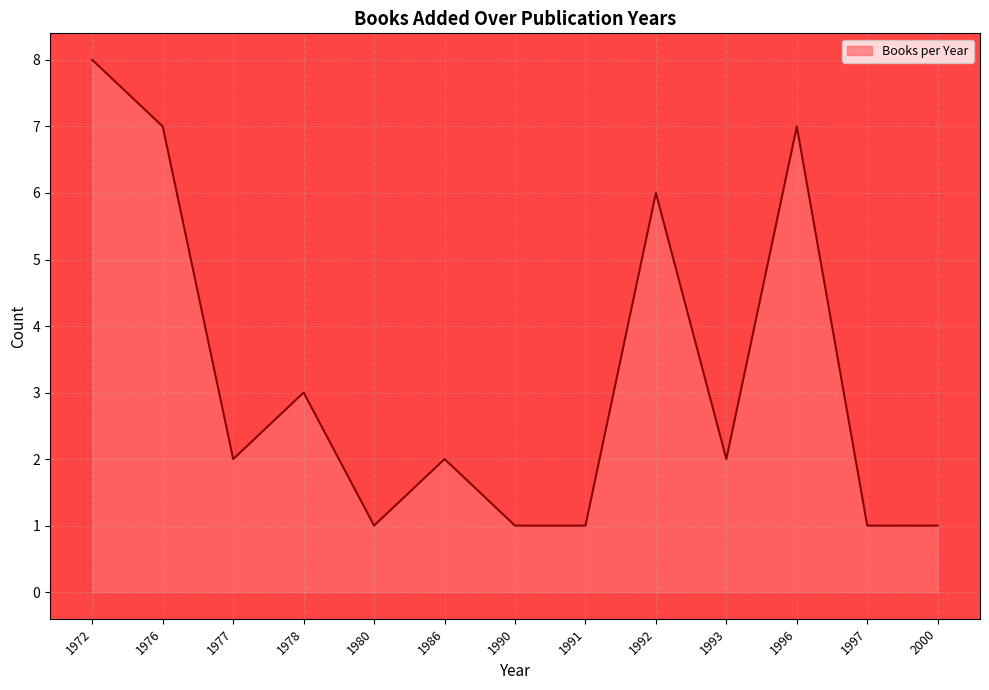

What is the average value?

3